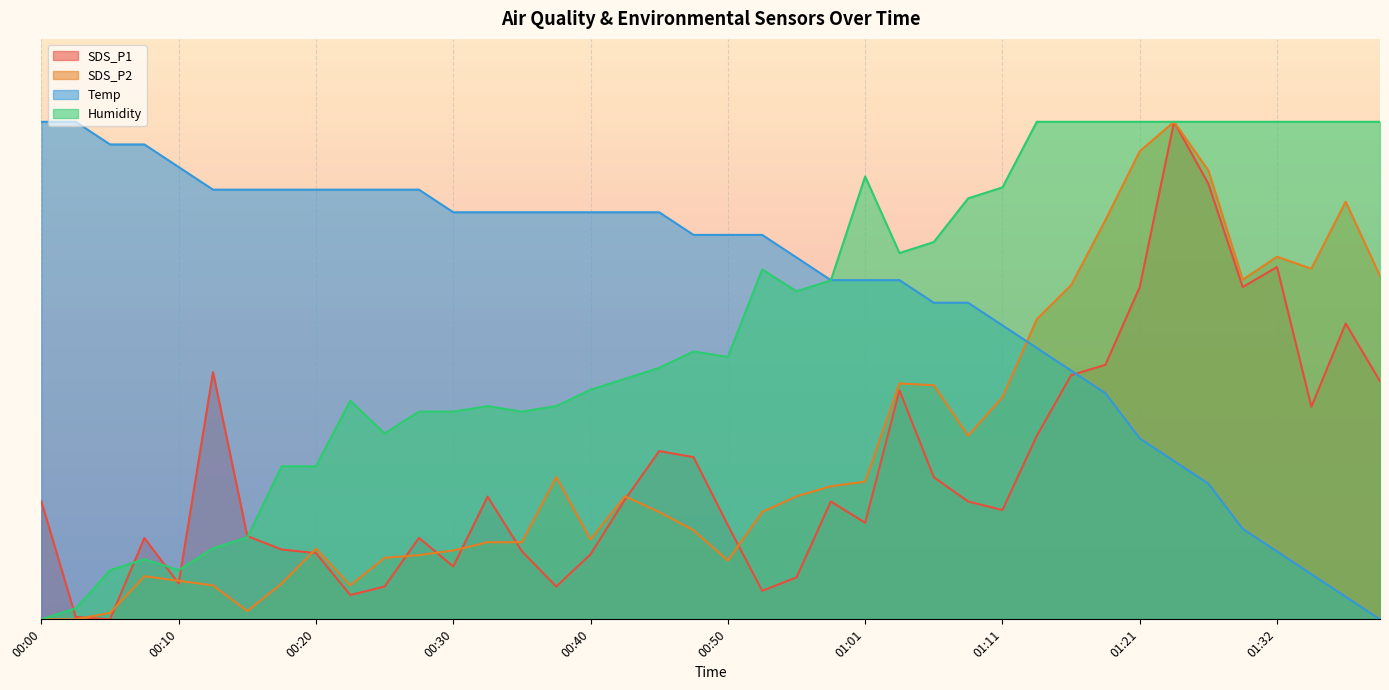

Which has a higher value, 01:01 or 00:37?

01:01